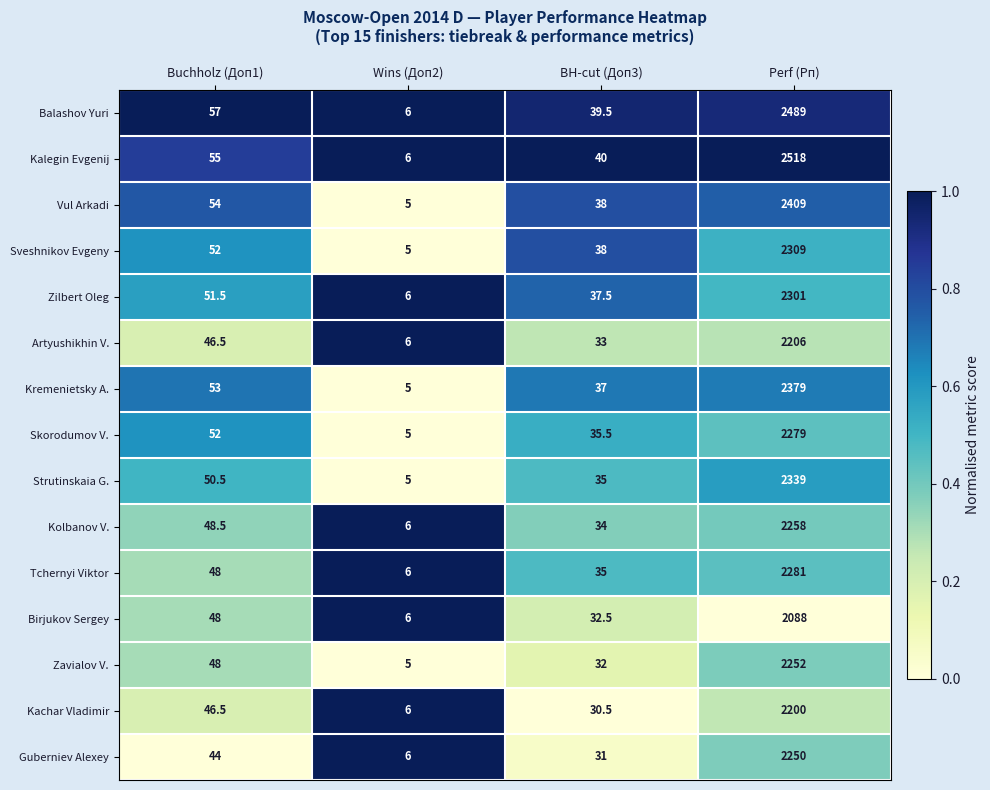

At Perf (Рп), list the series in order from smallest to largest.

Birjukov Sergey, Kachar Vladimir, Artyushikhin V., Guberniev Alexey, Zavialov V., Kolbanov V., Skorodumov V., Tchernyi Viktor, Zilbert Oleg, Sveshnikov Evgeny, Strutinskaia G., Kremenietsky A., Vul Arkadi, Balashov Yuri, Kalegin Evgenij